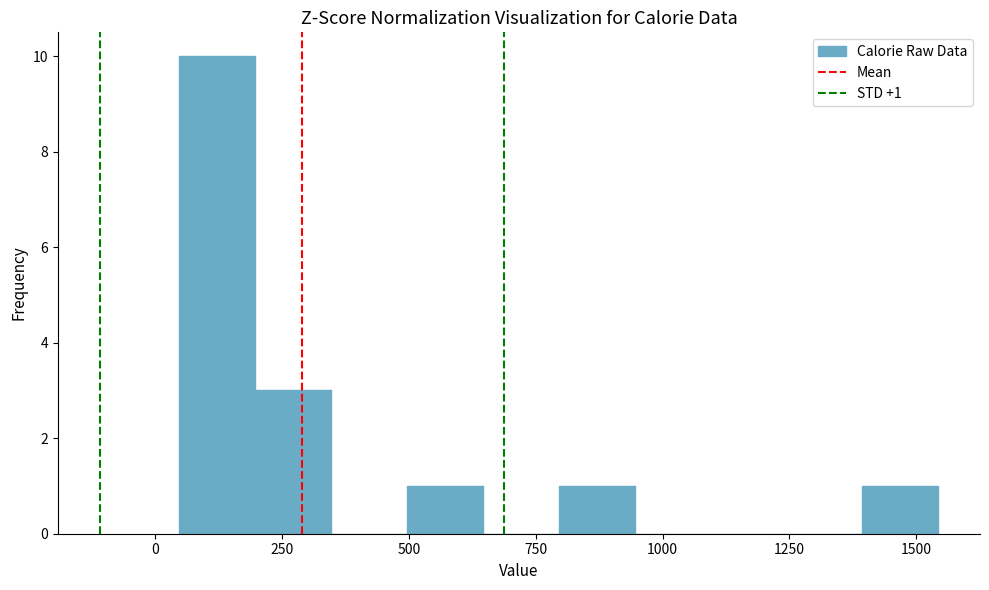

Around what value on the x-axis is the tallest bar? Give the approximate position of its centre, as read against the axis.

100